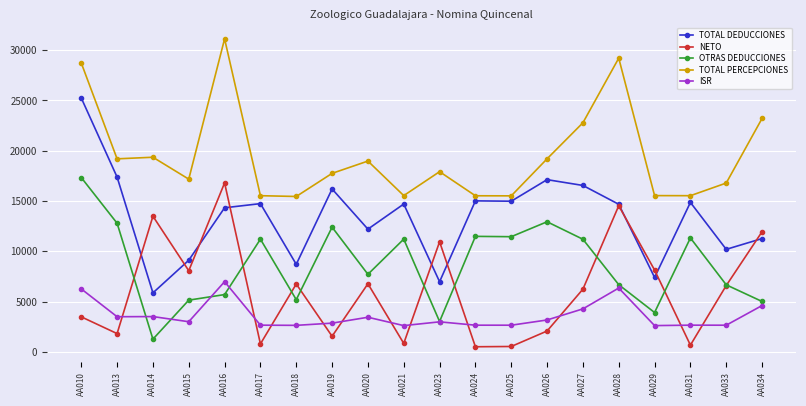

Count the number of categories in the chart.

20